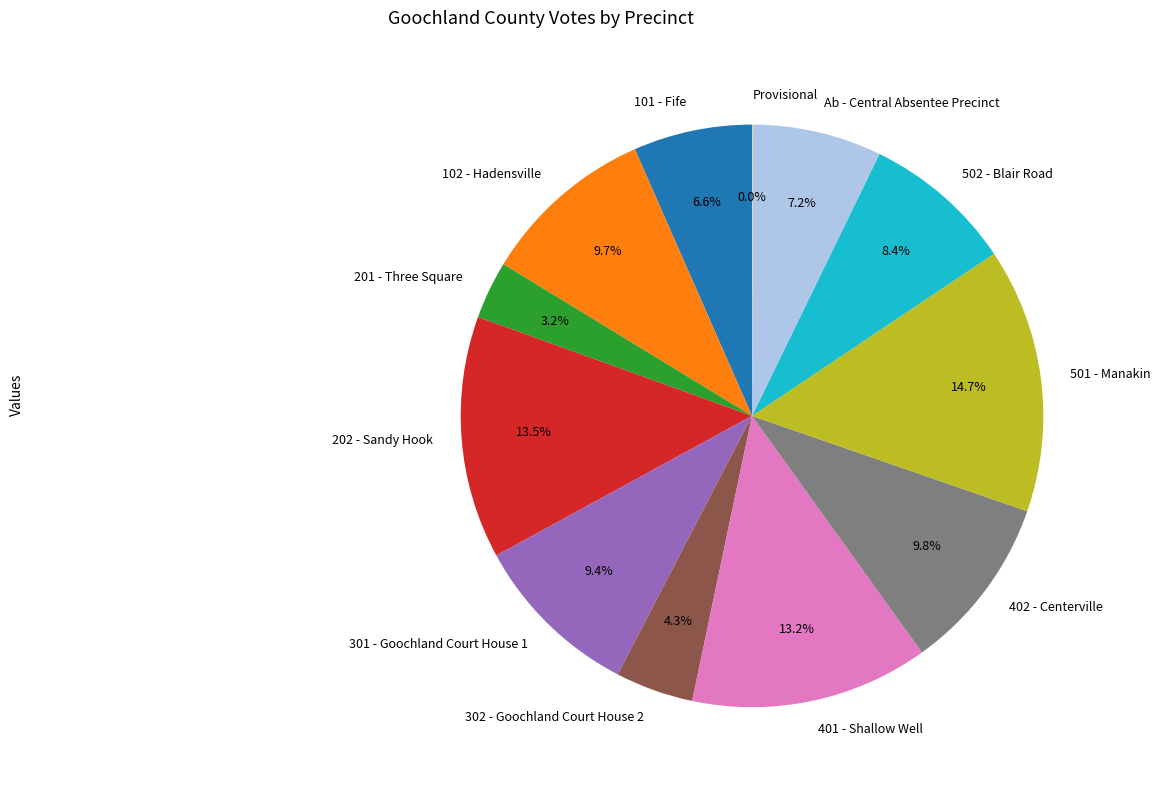

How much of the chart is everything except 102 - Hadensville?

90.3%